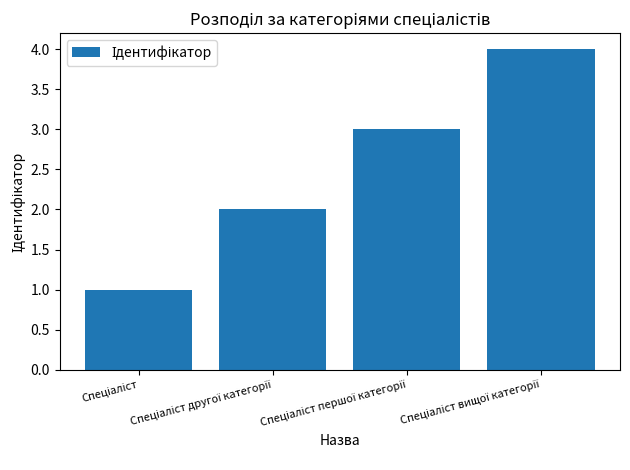

What is the greatest value displayed?

4